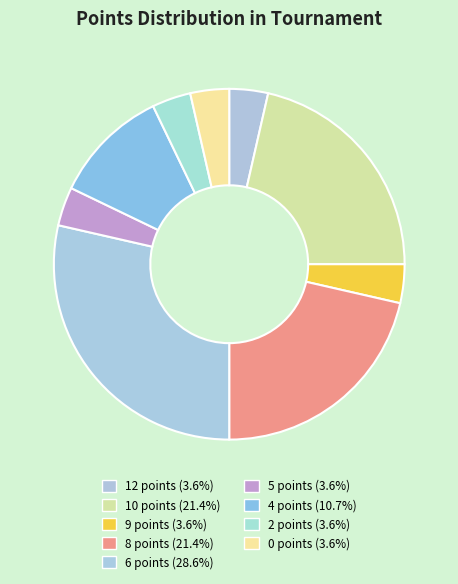

To the nearest percent, what portion does 8 points represent?

21%